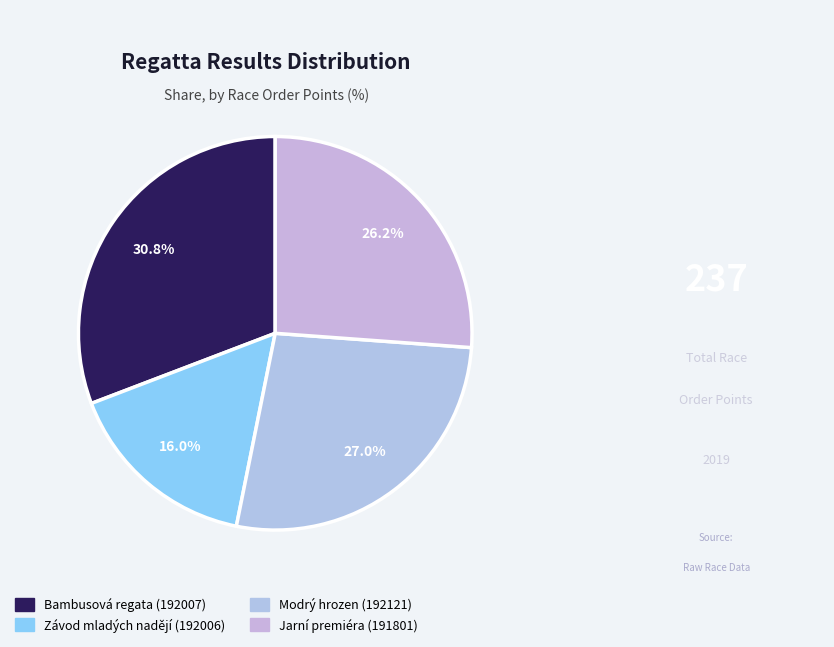

Does Jarní premiéra (191801) account for over 50% of the chart?

No